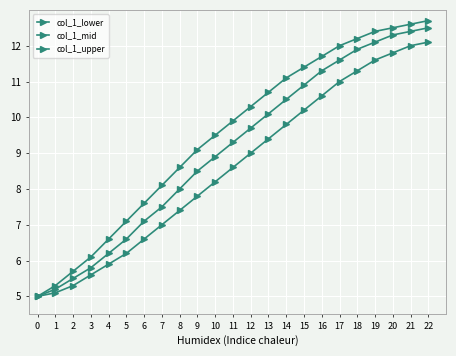

Rank the categories by col_1_mid value from highest to lowest.

22, 21, 20, 19, 18, 17, 16, 15, 14, 13, 12, 11, 10, 9, 8, 7, 6, 5, 4, 3, 2, 1, 0